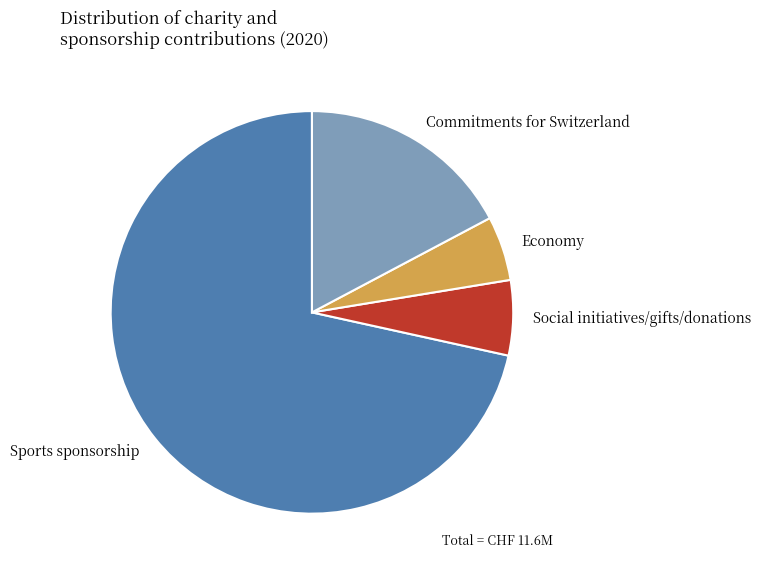

True or false: Sports sponsorship accounts for 85% of the total.

False